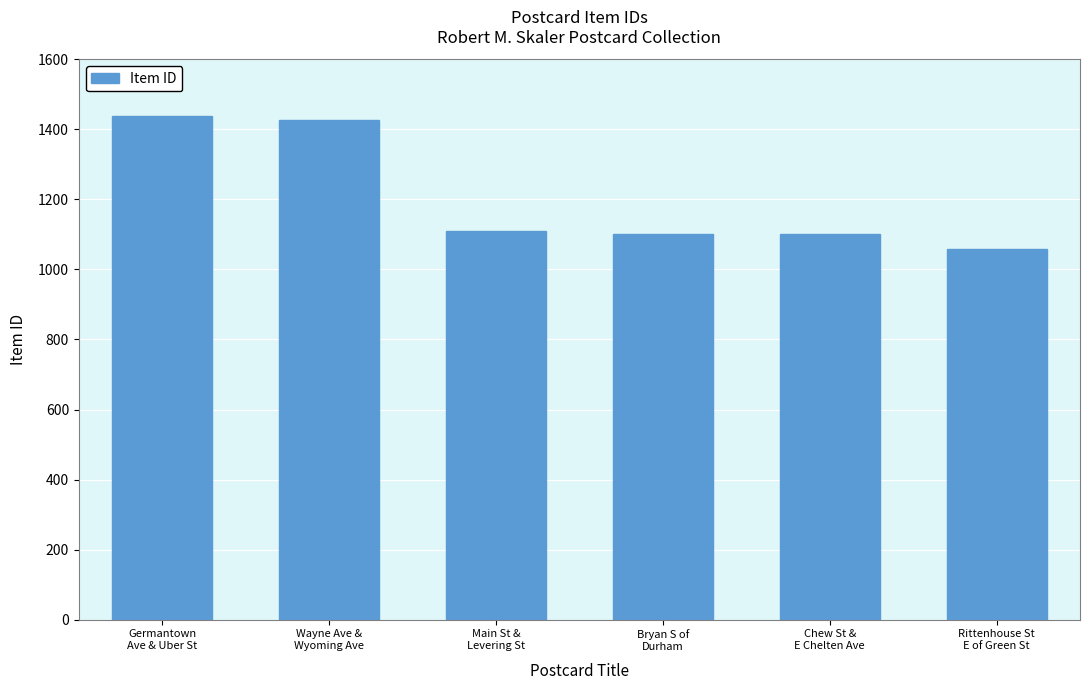

What is the ratio of the value at Germantown
Ave & Uber St to the value at Rittenhouse St
E of Green St?

1.4